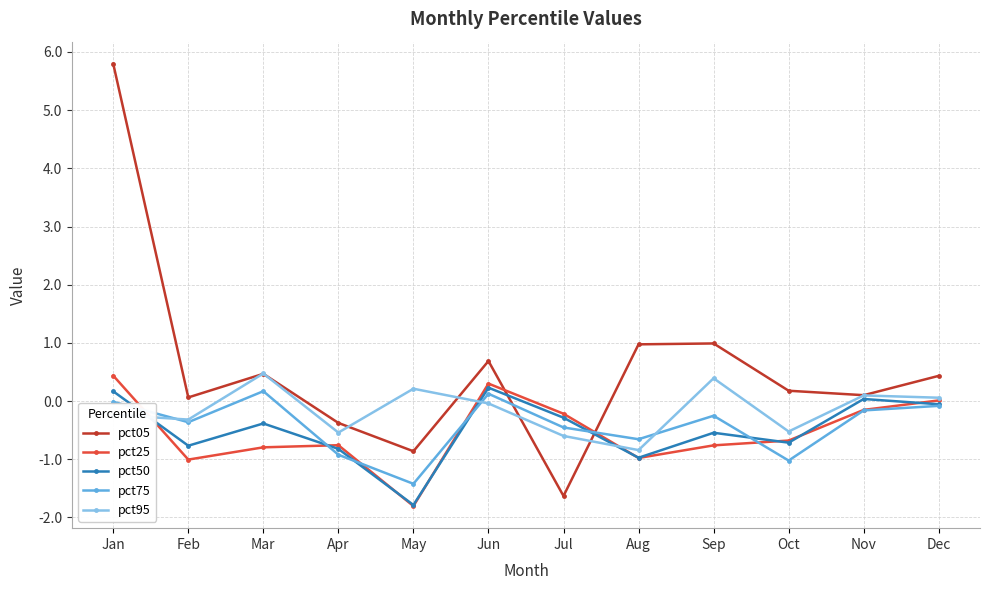

Which series has the largest range (max minus min)?

pct05